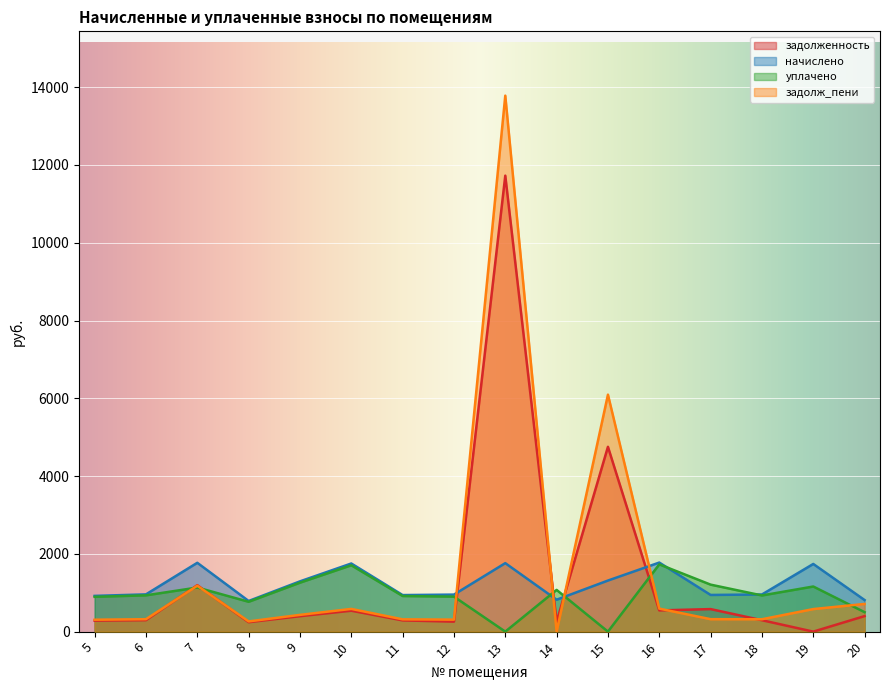

In задолж_пени, how many points are lower than both neighbors (excluding endpoints)?

4